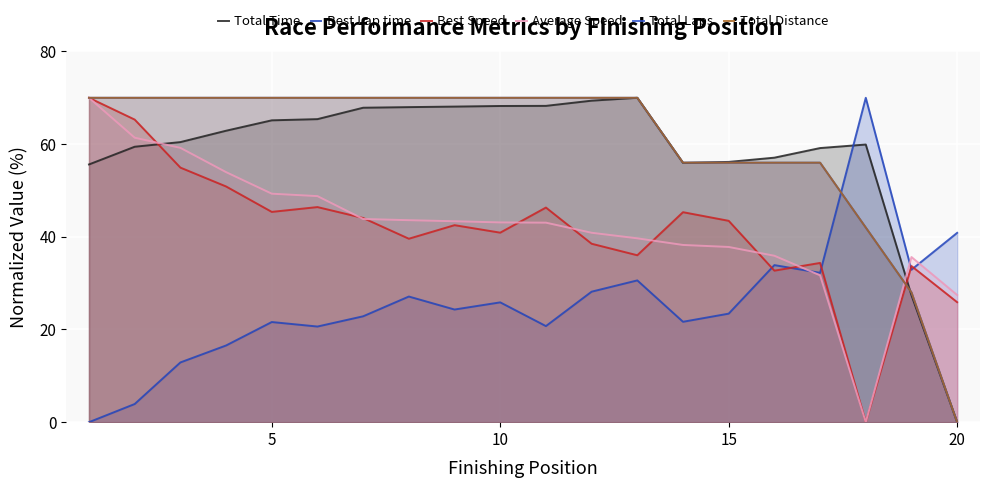

Which series has the largest total across all categories?

Total Laps